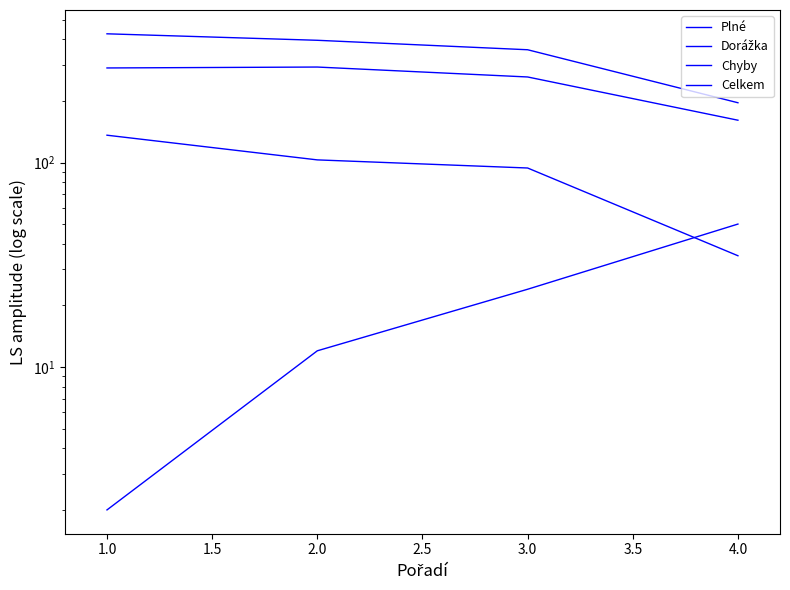

What is the minimum value for Plné?

161